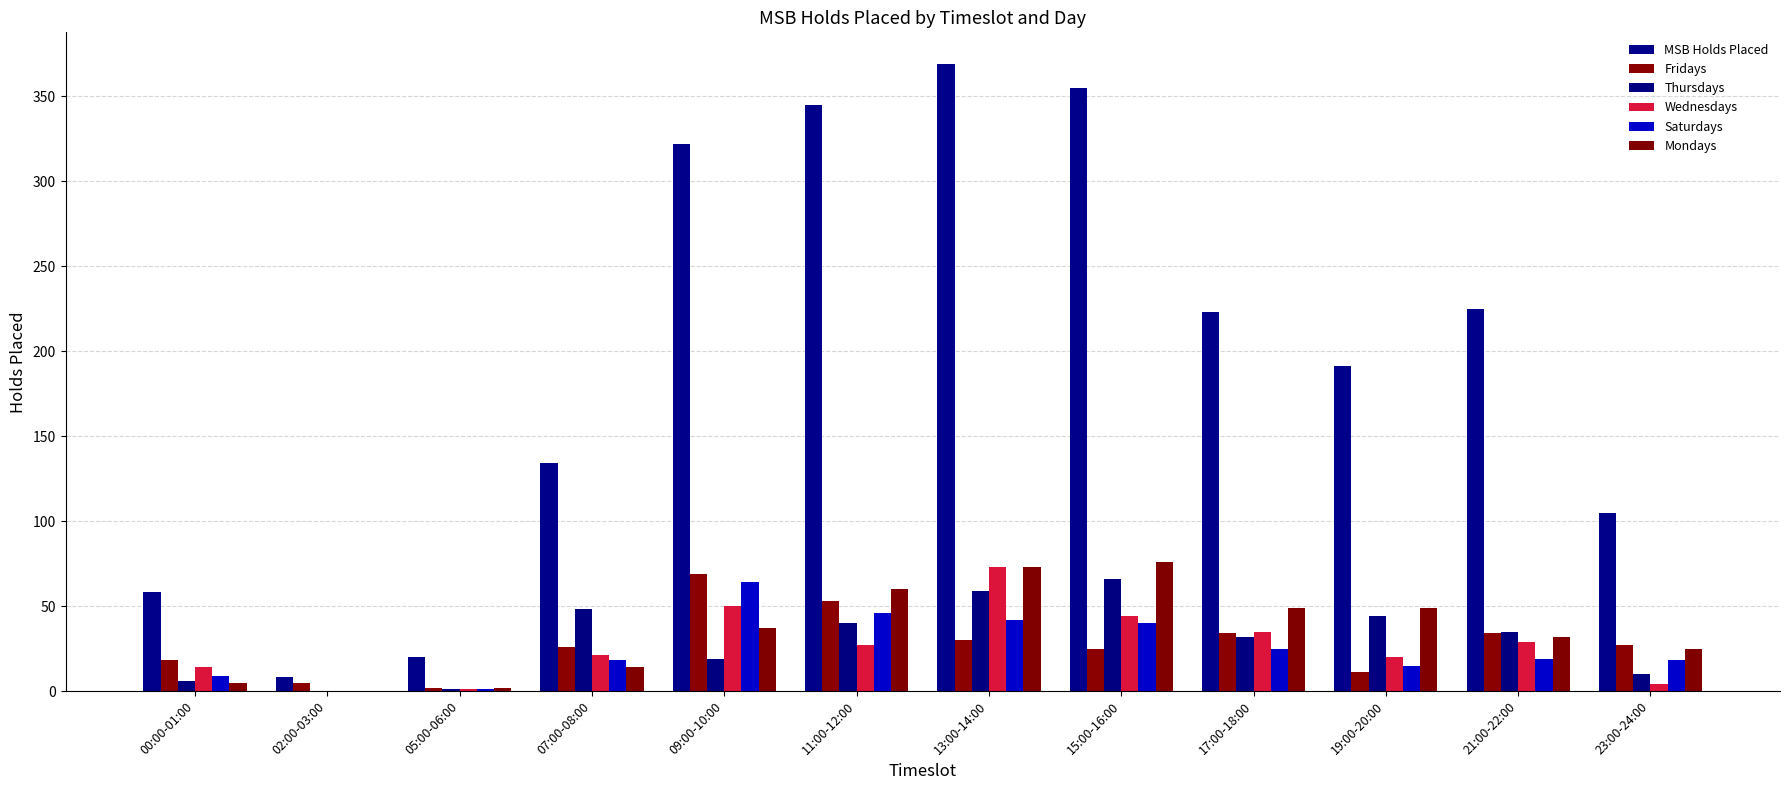

What value does the MSB Holds Placed series have at 00:00-01:00, to the nearest 10?

60